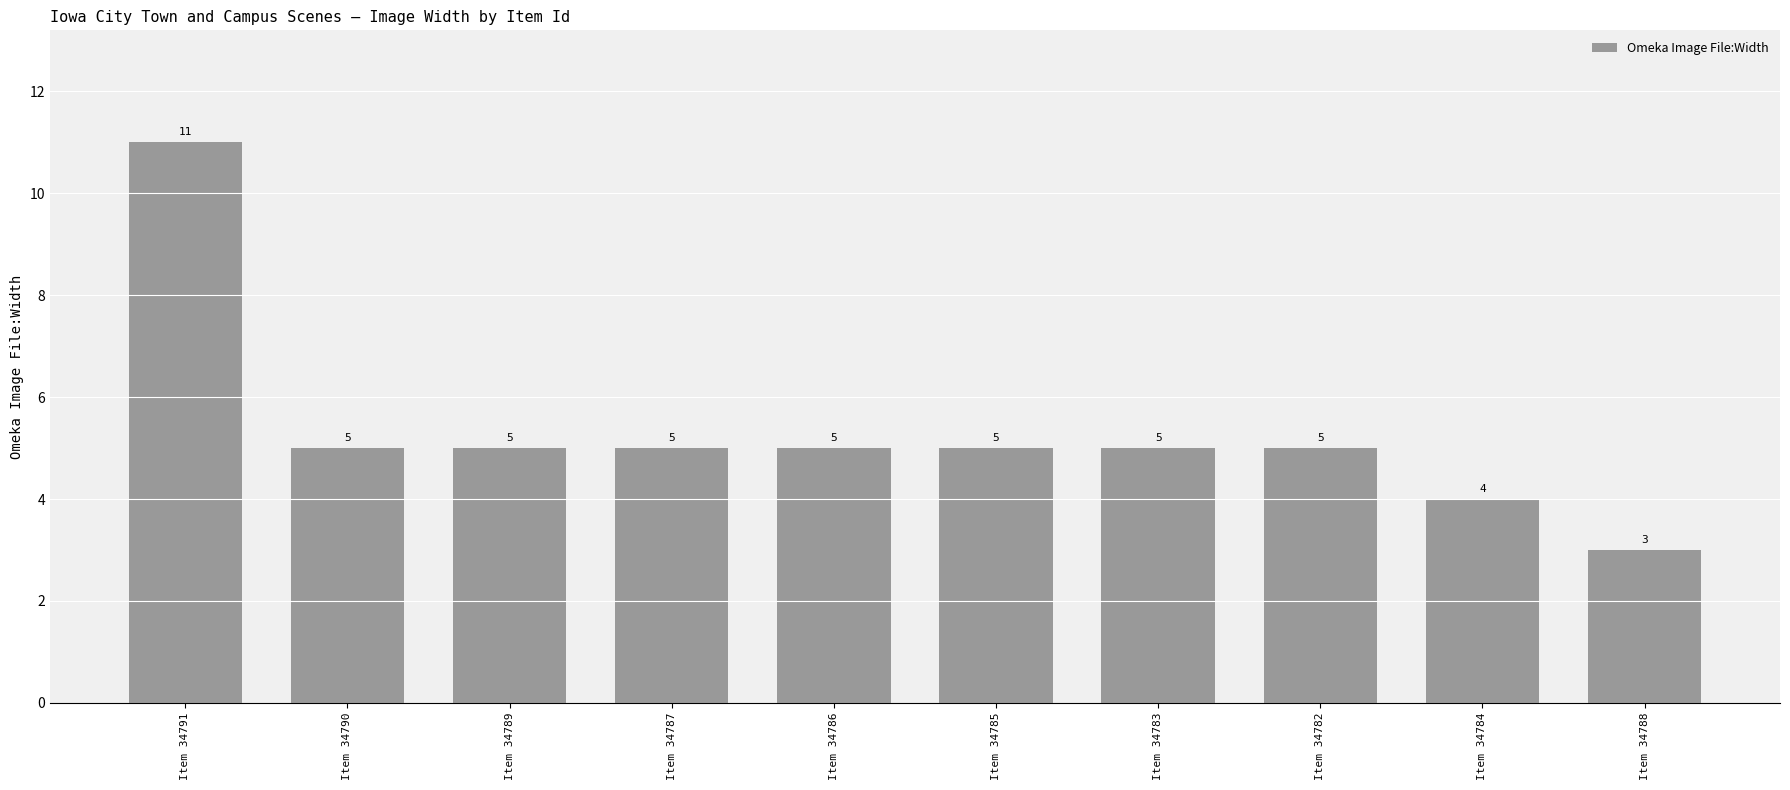

How many values are below 5?

2